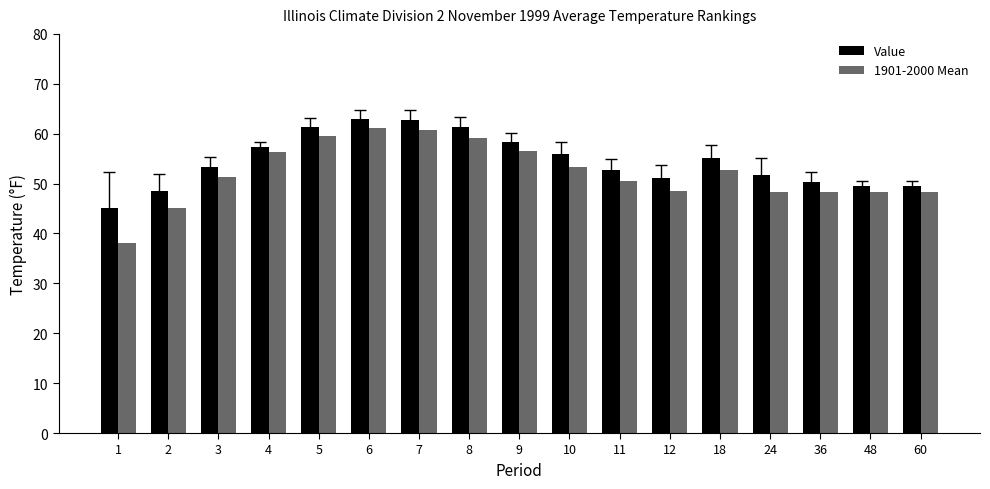

Rank the series at 18 from highest to lowest value.

Value, 1901-2000 Mean